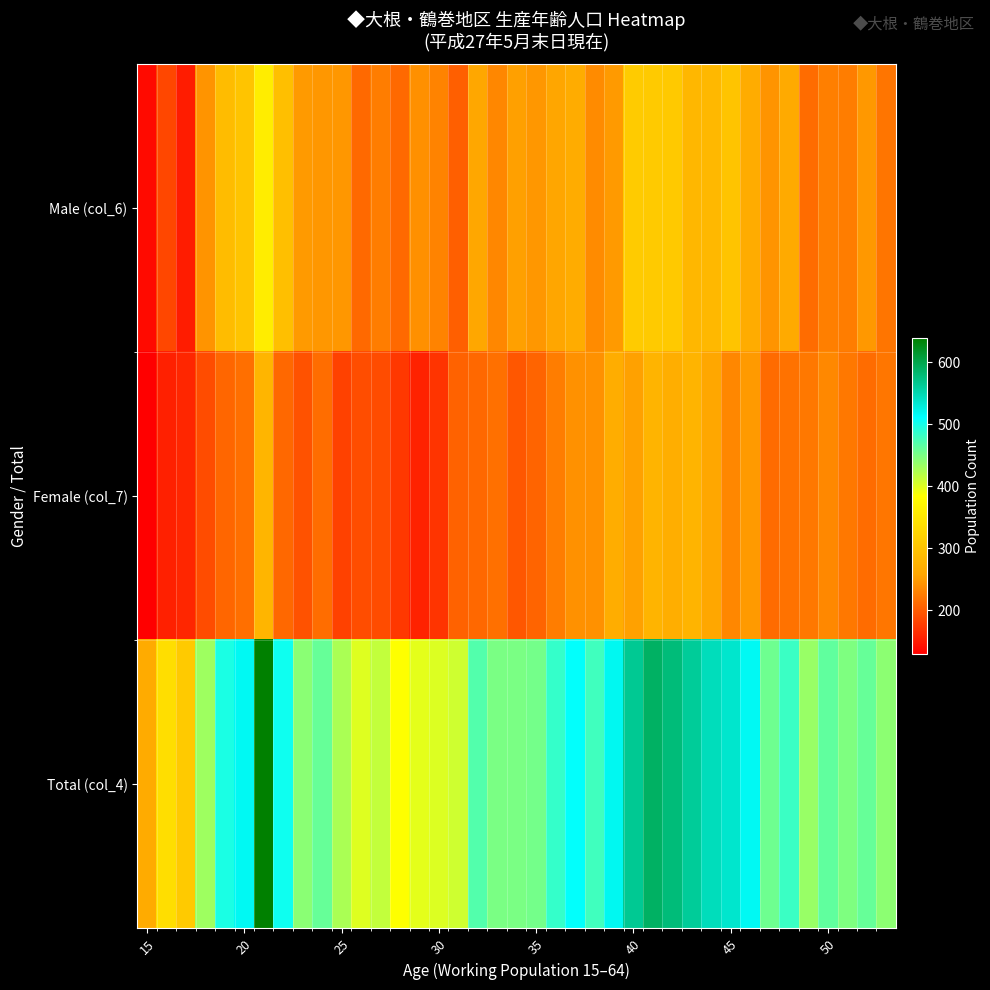

What is the maximum value shown in the chart?

639